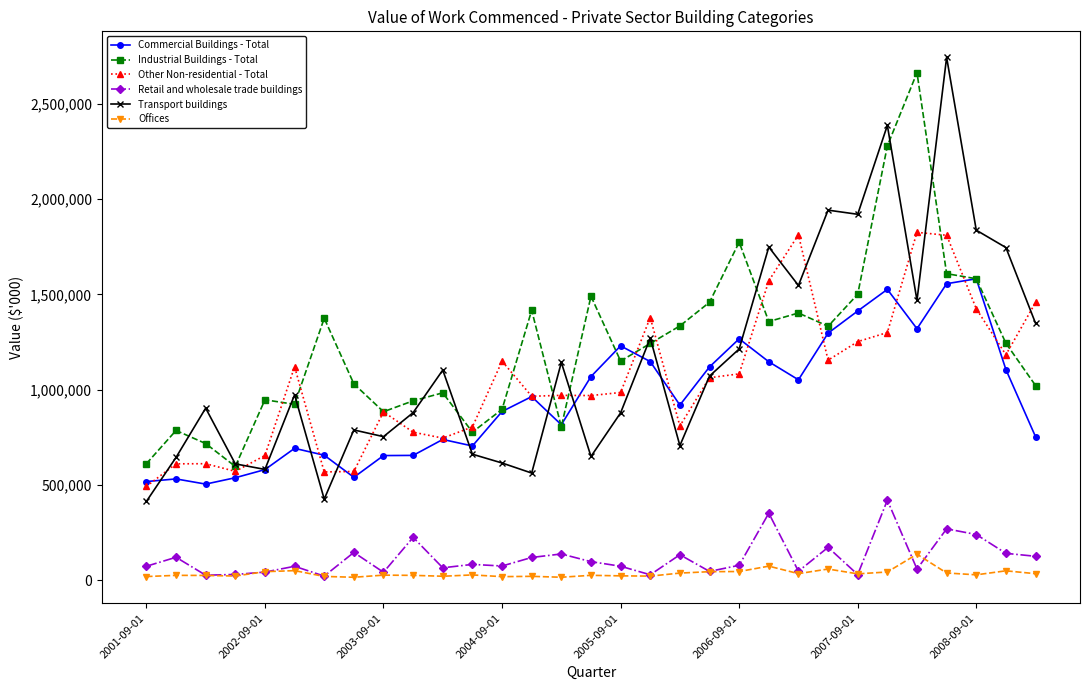

Which series has the largest range (max minus min)?

Transport buildings